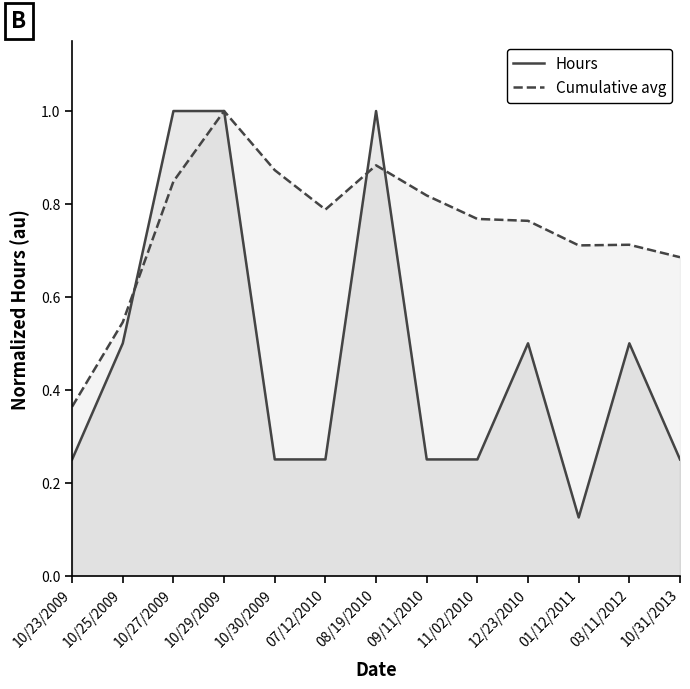

At how many categories does at least one series exceed 0?

13